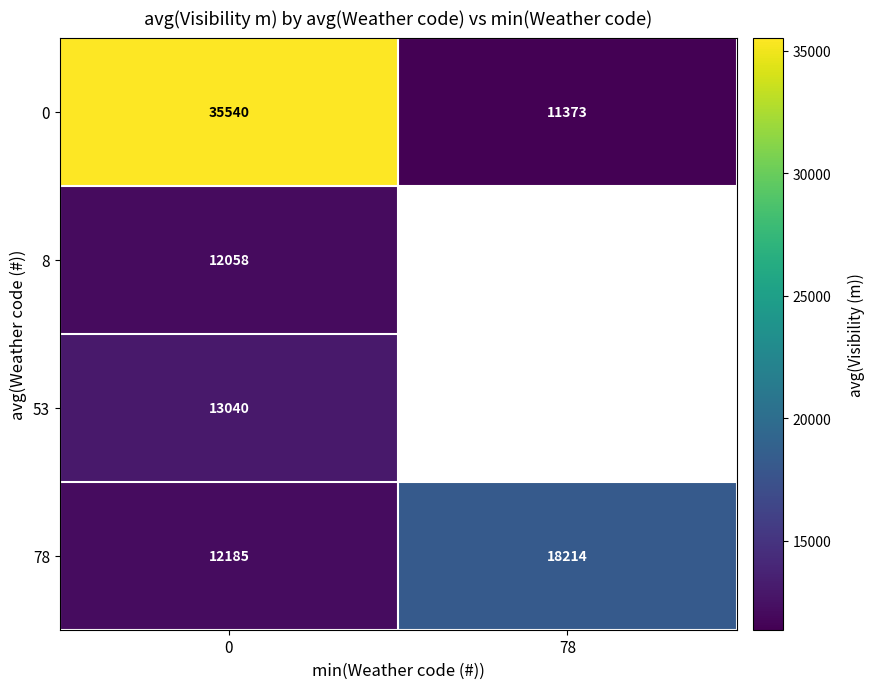

Where is 0 nearest to the value 23456?

78